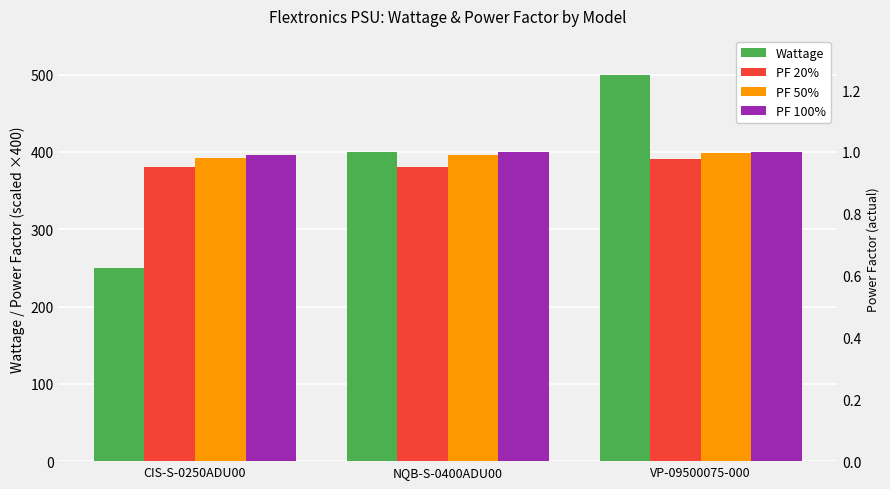

True or false: PF 50% has a value of 392.0 at CIS-S-0250ADU00.

True